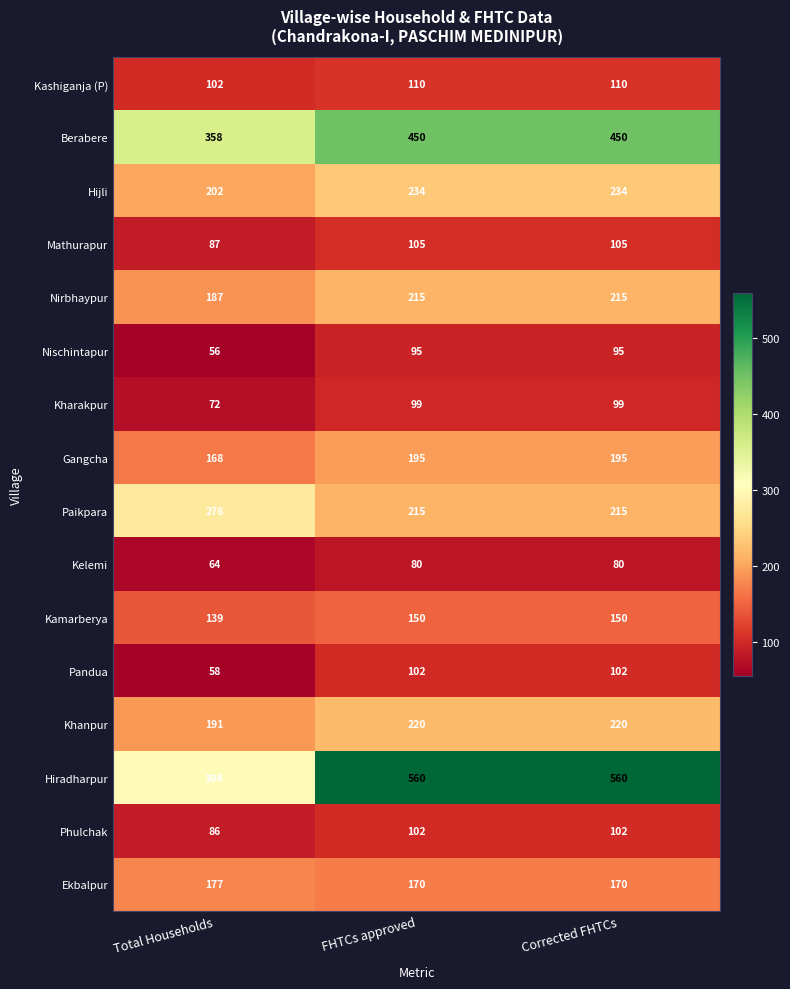

What is the maximum value shown in the chart?

560